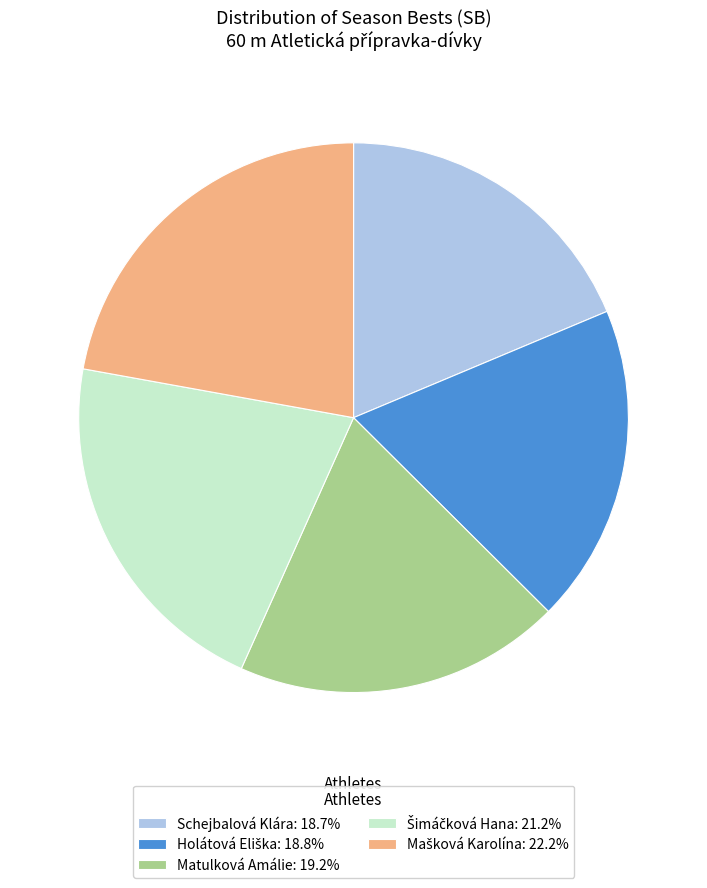

Approximately how many times larger is the value at Schejbalová Klára: 18.7% compared to Matulková Amálie: 19.2%?

1.0